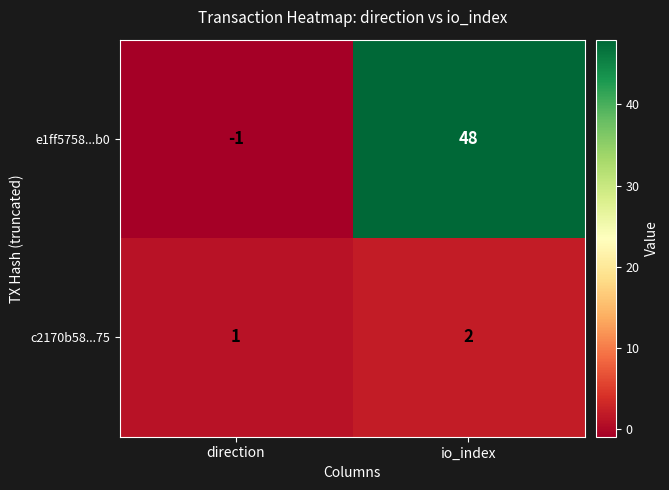

Between direction and io_index, which series saw the biggest shift?

e1ff5758...b0